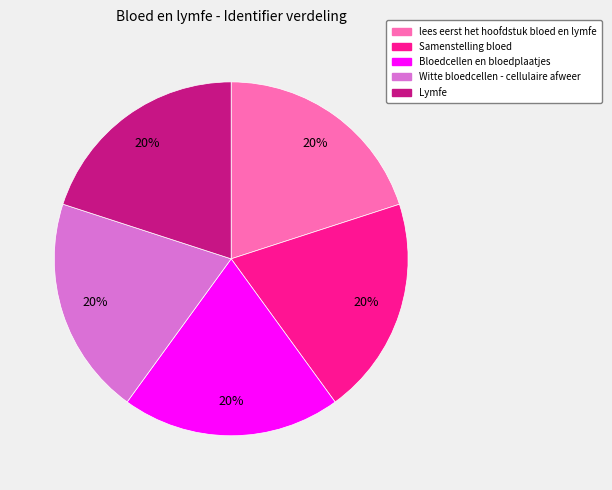

Is there a majority slice in this chart?

No